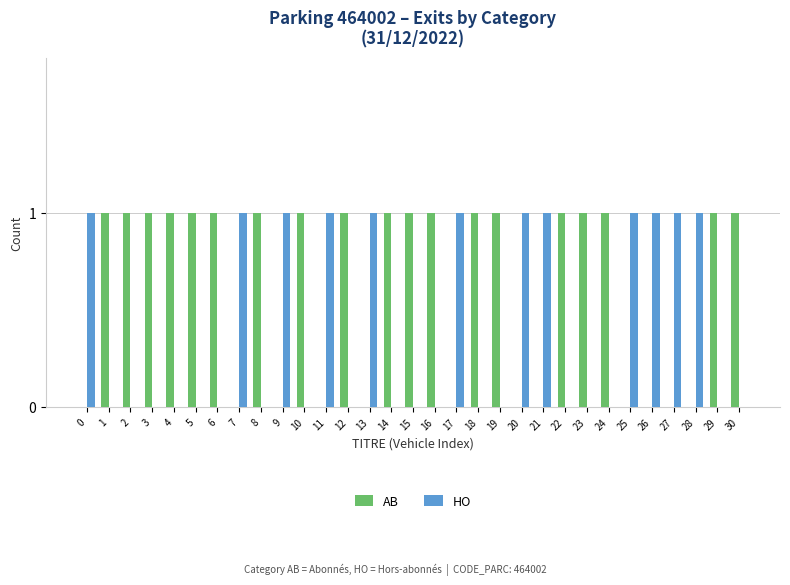

Which series has the largest total across all categories?

AB